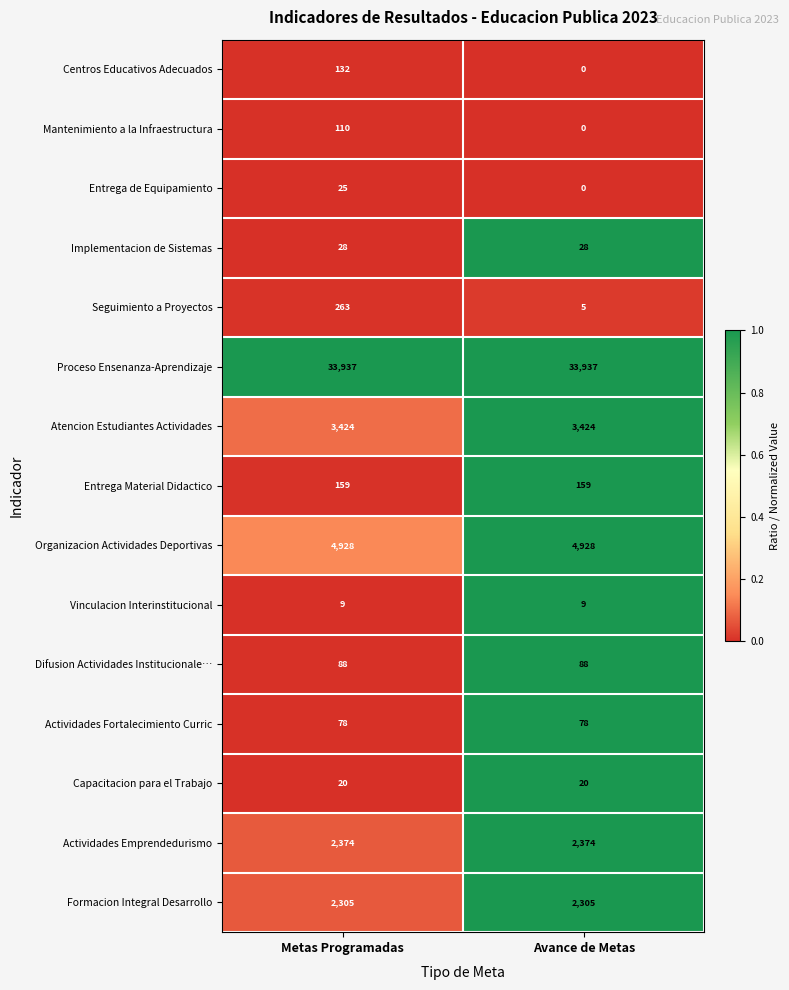

At how many categories does at least one series exceed 0?

2